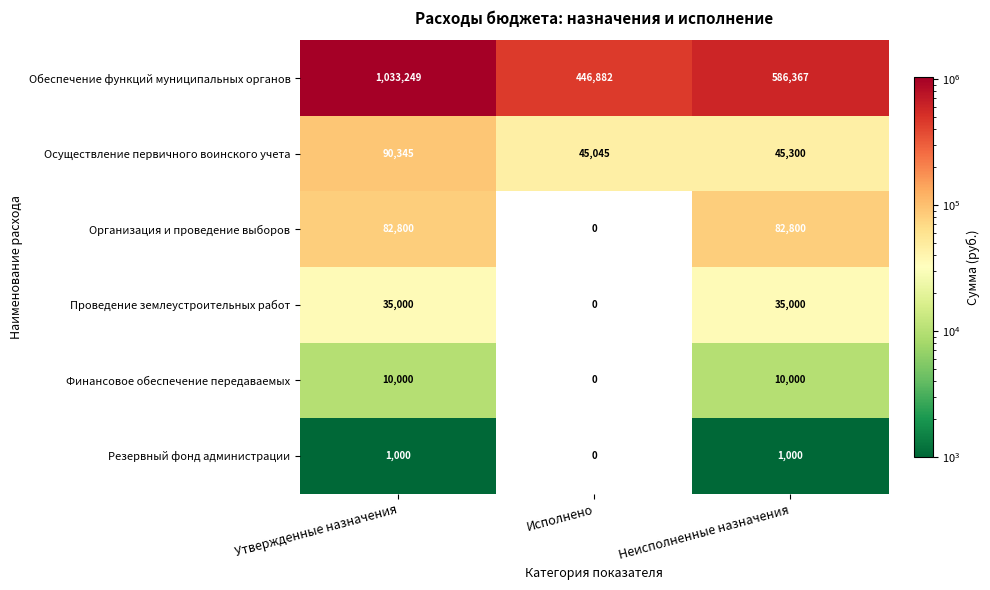

What is the difference between the second highest and minimum values in the Проведение землеустроительных работ series?

35000